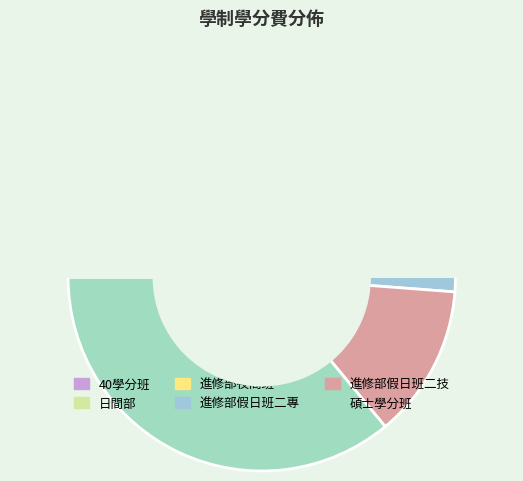

Does 40學分班 represent more than half of the total?

No